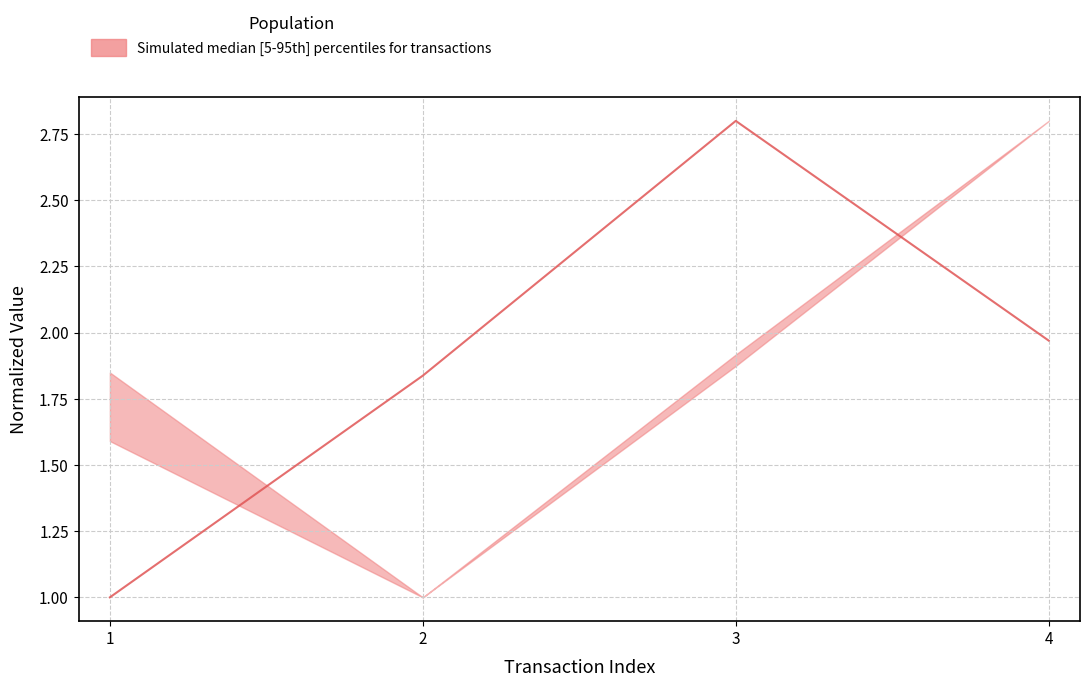

What is the sum of all values?

7.6